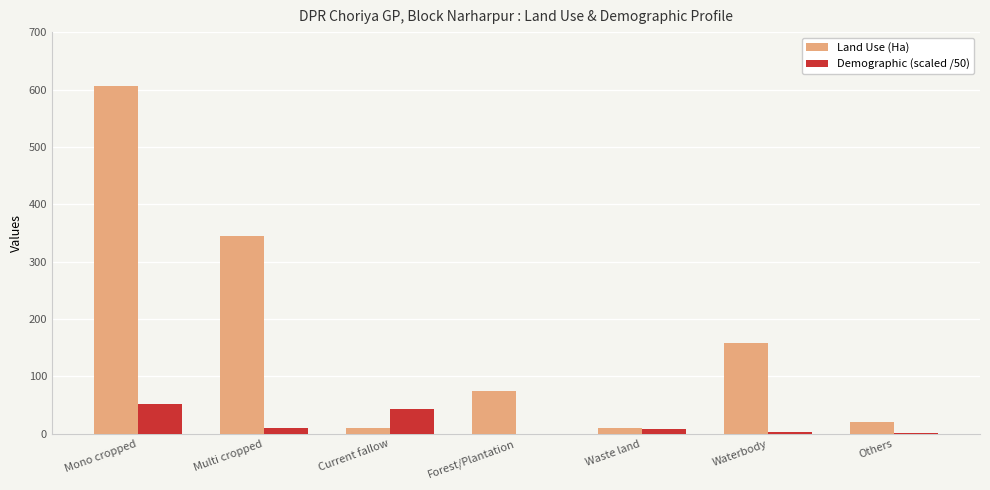

At which label is Land Use (Ha) closest to 307?

Multi cropped